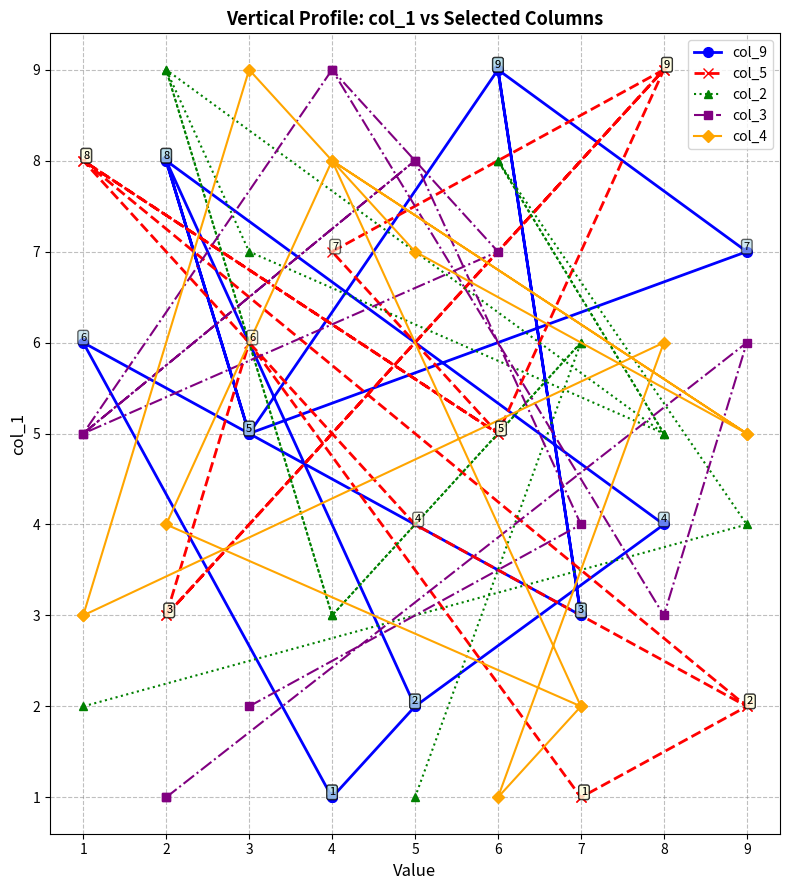

True or false: col_4 has more than 2 points higher than both neighbors.

True